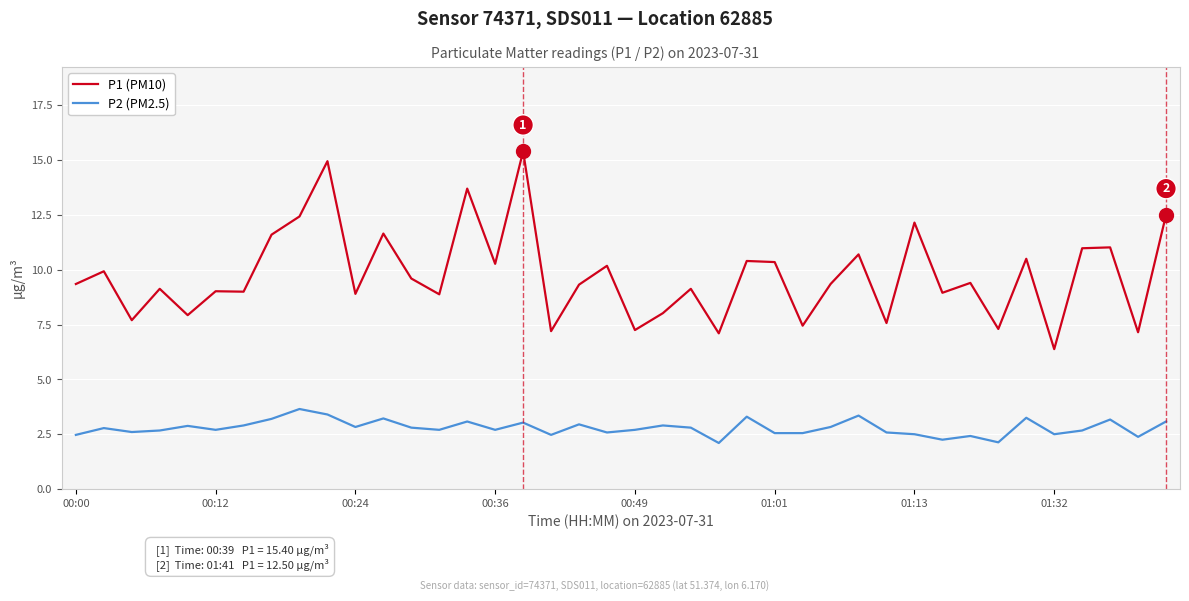

True or false: P1 (PM10) and P2 (PM2.5) intersect in this chart.

False